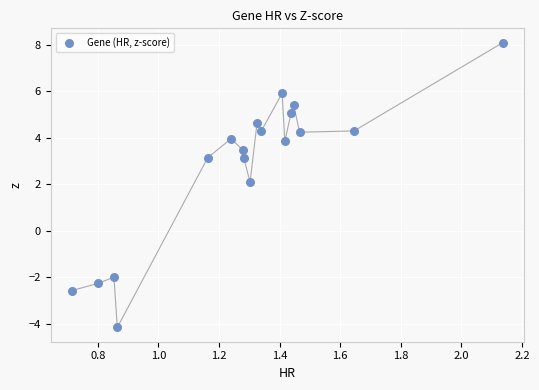

What Y value in the scatter plot is closest to 1?

2.1